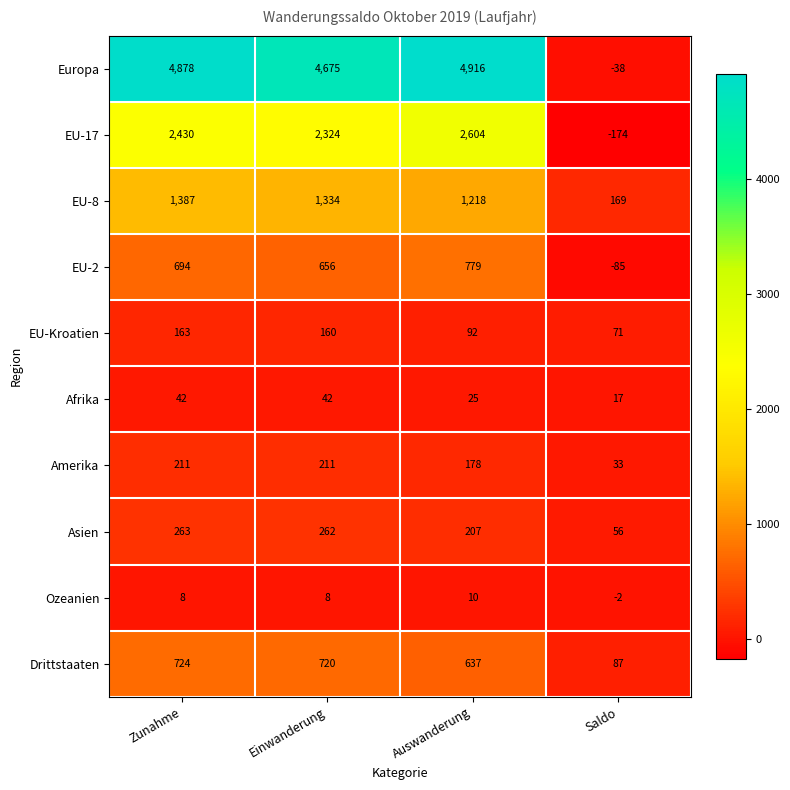

What is the difference between the highest and lowest values at Auswanderung?

4906